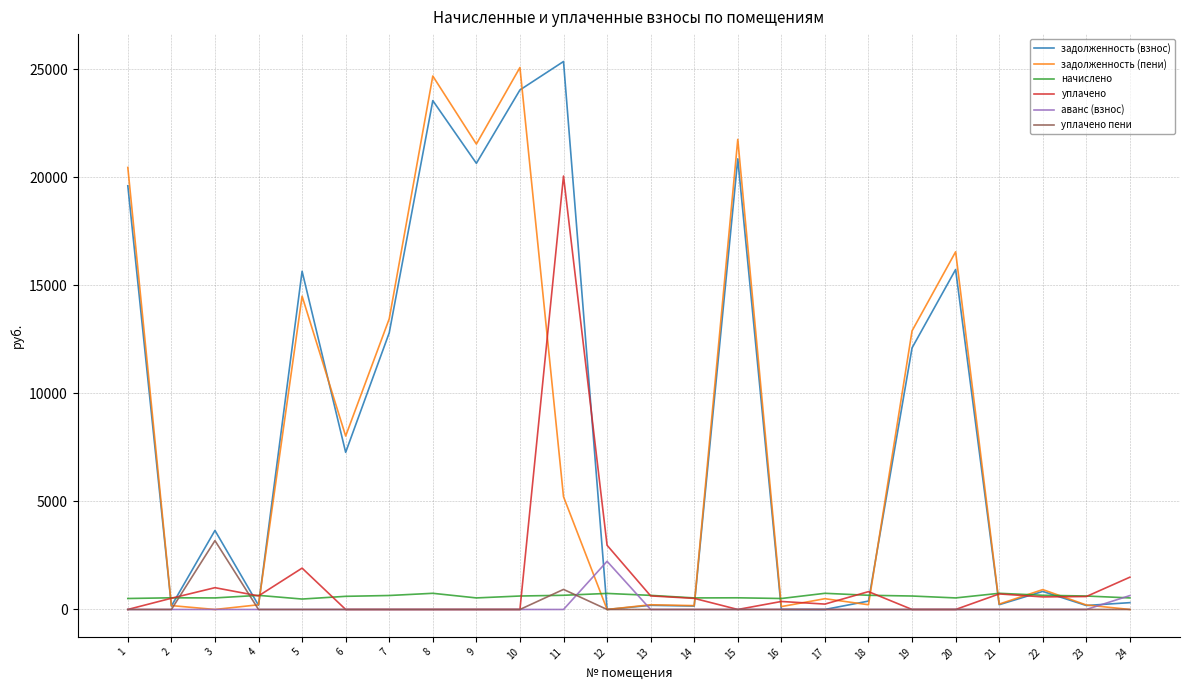

Count the number of categories in the chart.

24